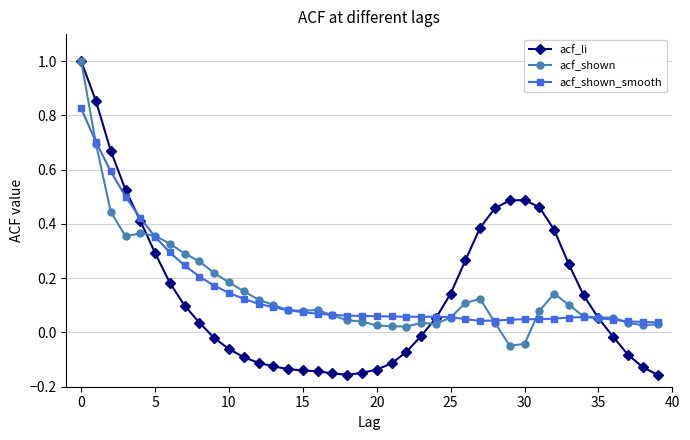

What is the maximum value shown in the chart?

1.0